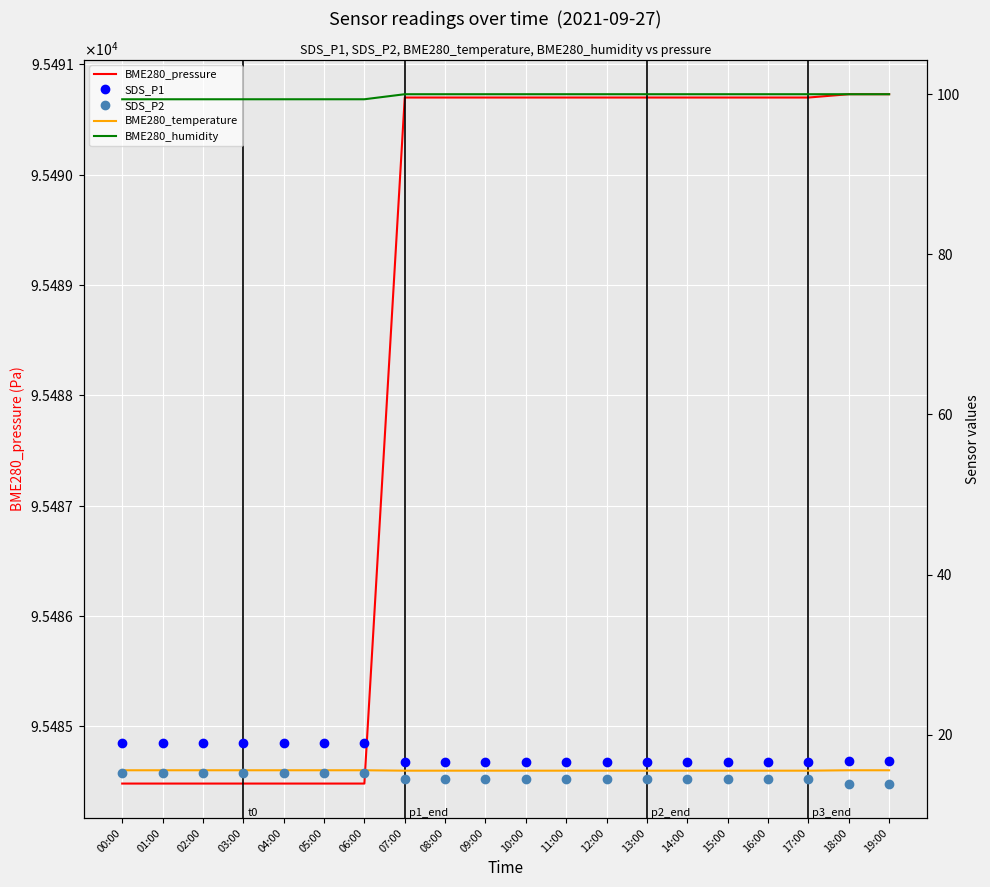

The value of BME280_pressure at 15:00 is 95490.7. True or false?

True